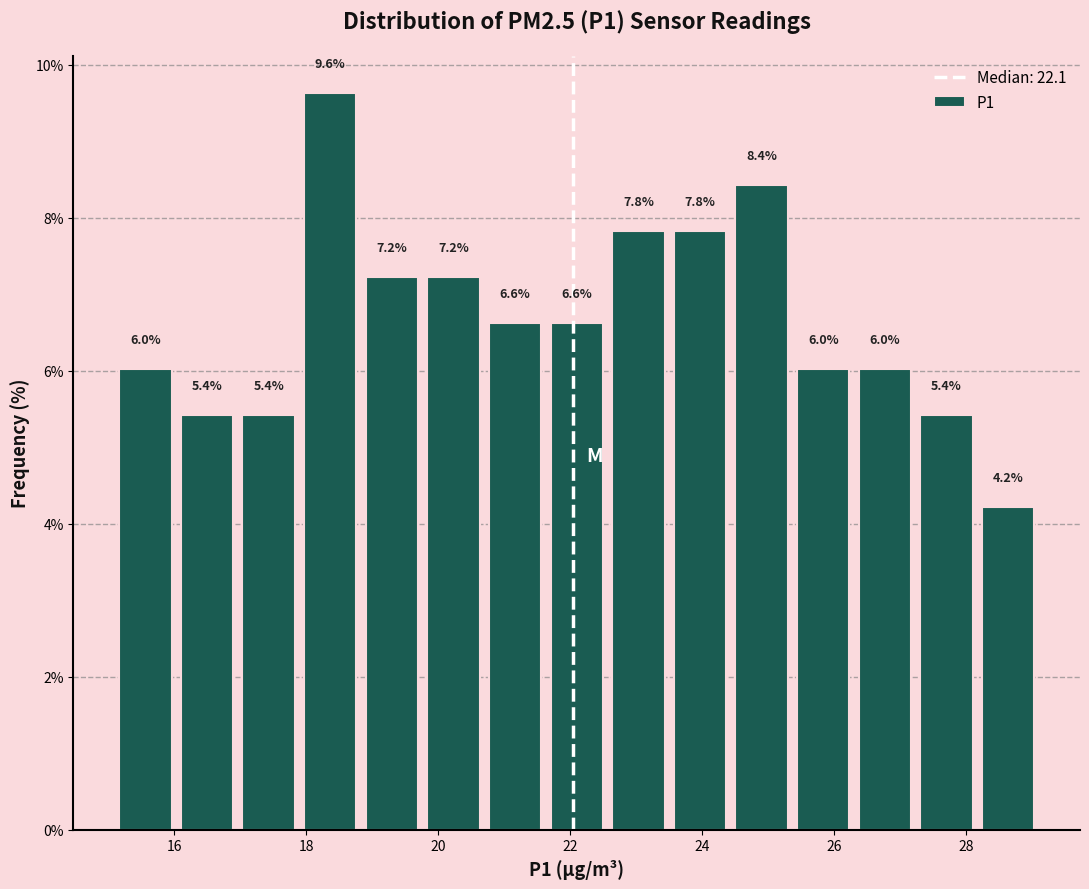

How tall is the bar that spans 17.0 to 18.0 on the x-axis? The bar edges are not printed on the chart, so give them approximately, as read against the axis.

5.4